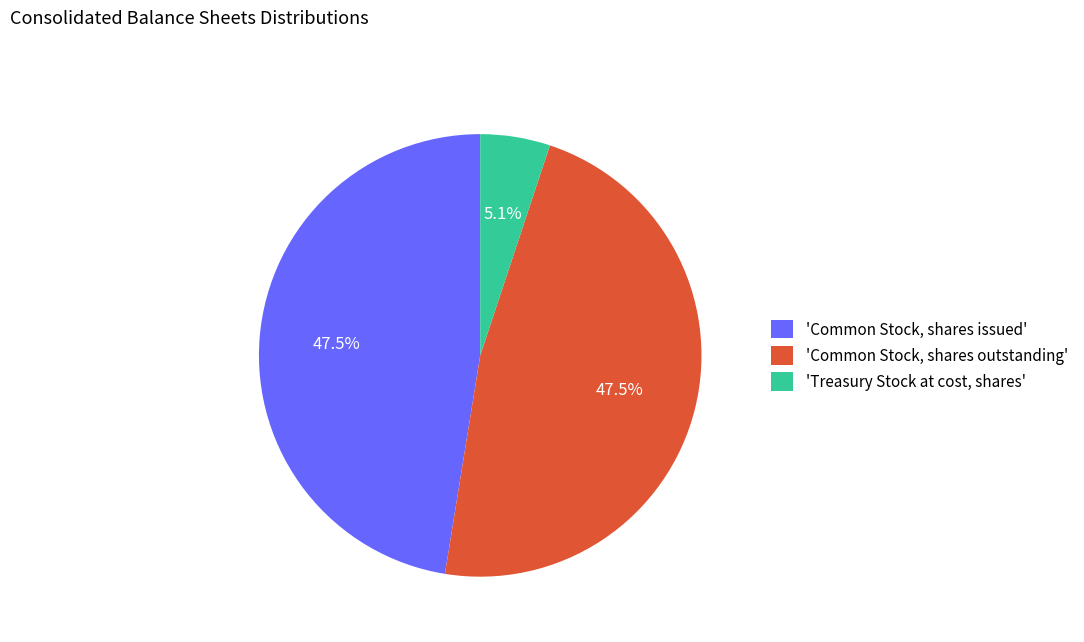

What percentage is NOT represented by 'Treasury Stock at cost, shares'?

94.9%